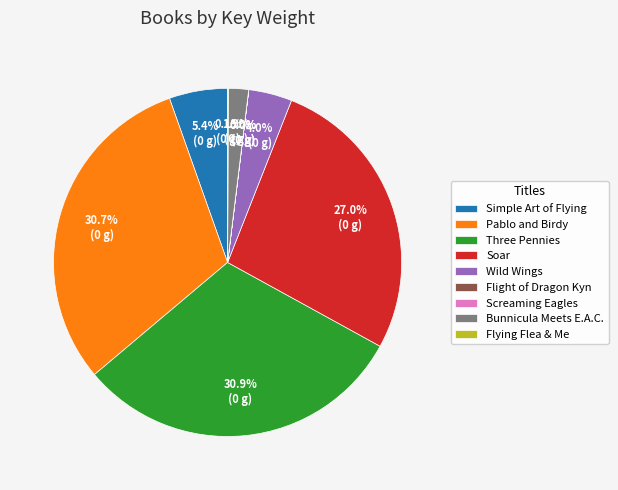

Is there any slice that represents more than half of the pie?

No